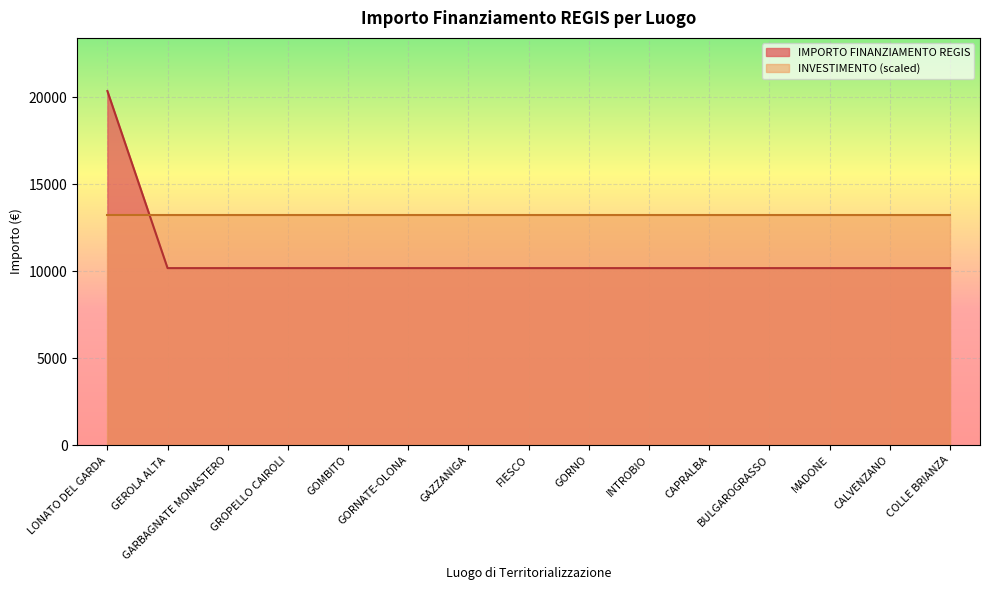

True or false: the data shows 10172 at MADONE.

True